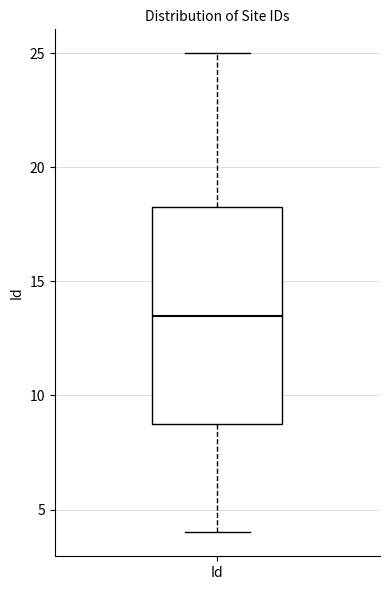

Where does the upper whisker of the box for Id end on the y-axis? The values are not printed on the chart, so give them approximately, as read against the axis.

25.0